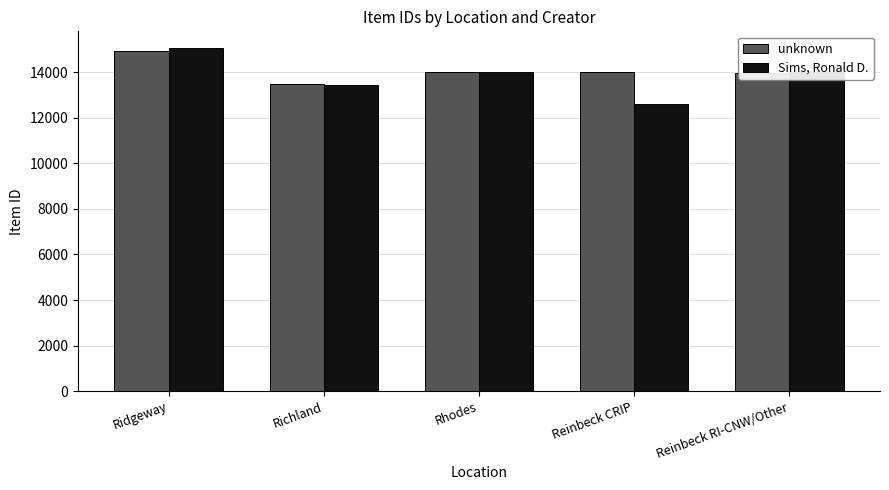

What is the average value of the unknown series?

14087